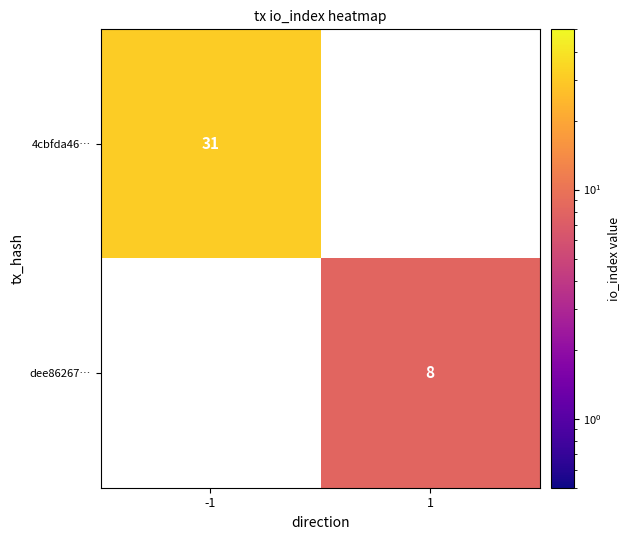

The value of 4cbfda46… at -1 is 31. True or false?

True